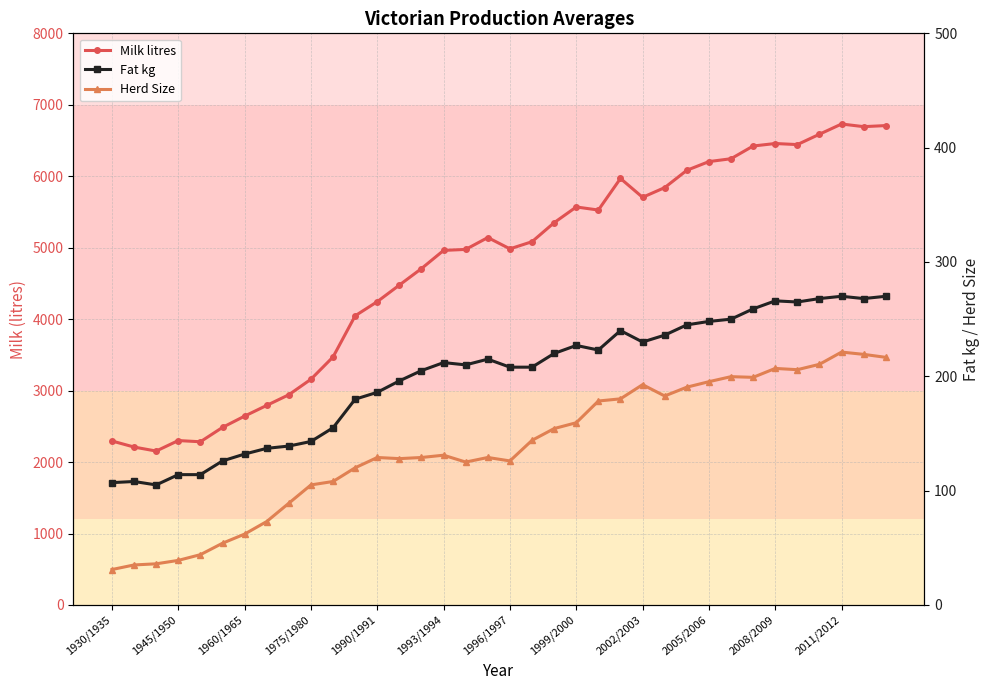

Reading left to right, list all the values displayed in this chart.

Milk litres: 2295.0	2210.0	2154.0	2301.0	2284.0	2485.0	2643.0	2793.0	2942.0	3159.0	3471.0	4047.0	4245.0	4477.0	4708.0	4962.0	4976.0	5142.0	4984.0	5084.0	5350.0	5570.0	5527.0	5969.0	5705.0	5841.0	6083.0	6205.0	6245.0	6423.0	6458.0	6443.0	6588.0	6731.0	6694.0	6709.0
Fat kg: 107.0	108.0	105.0	114.0	114.0	126.0	132.0	137.0	139.0	143.0	155.0	180.0	186.0	196.0	205.0	212.0	210.0	215.0	208.0	208.0	220.0	227.0	223.0	240.0	230.0	236.0	245.0	248.0	250.0	259.0	266.0	265.0	268.0	270.0	268.0	270.0
Herd Size: 31.0	35.0	36.0	39.0	44.0	54.0	62.0	73.0	89.0	105.0	108.0	120.0	129.0	128.0	129.0	131.0	125.0	129.0	126.0	144.0	154.3	159.4	178.4	180.3	192.7	182.8	190.5	195.3	199.7	199.1	206.9	205.8	210.5	221.2	219.2	216.6